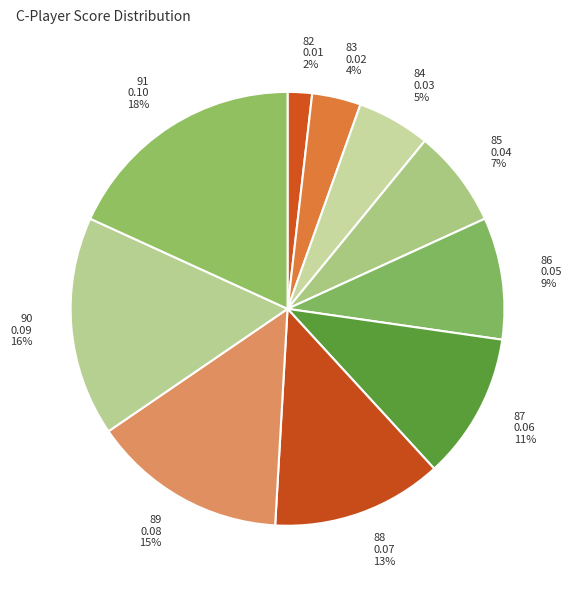

How many slices are in this pie chart?

10